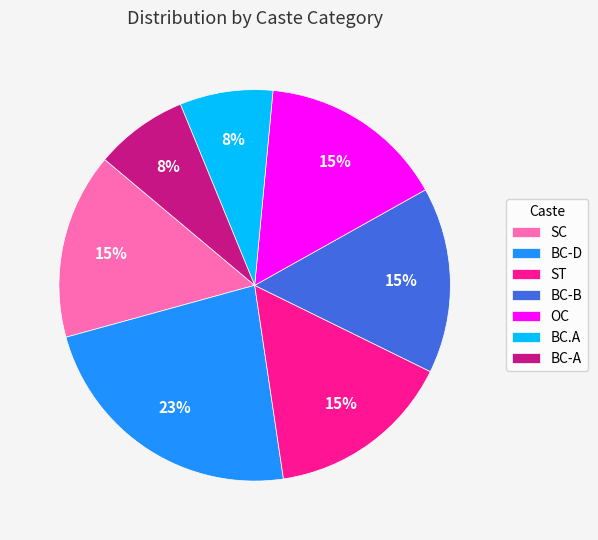

What is the largest slice in the pie chart?

BC-D